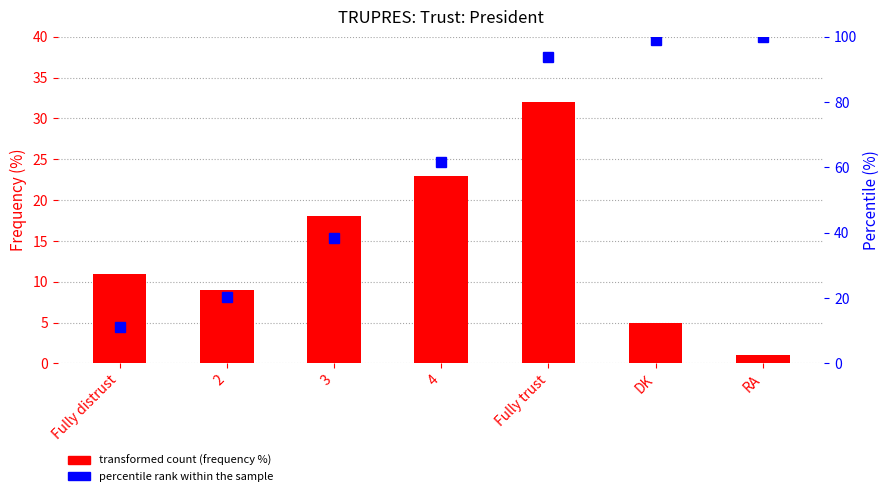

Reading left to right, what are all the values shown in this chart?

Frequency (%): Fully distrust=11.0	2=9.0	3=18.0	4=23.0	Fully trust=32.0	DK=5.0	RA=1.0
percentile rank within the sample: Fully distrust=11.1	2=20.2	3=38.4	4=61.6	Fully trust=93.9	DK=99.0	RA=100.0